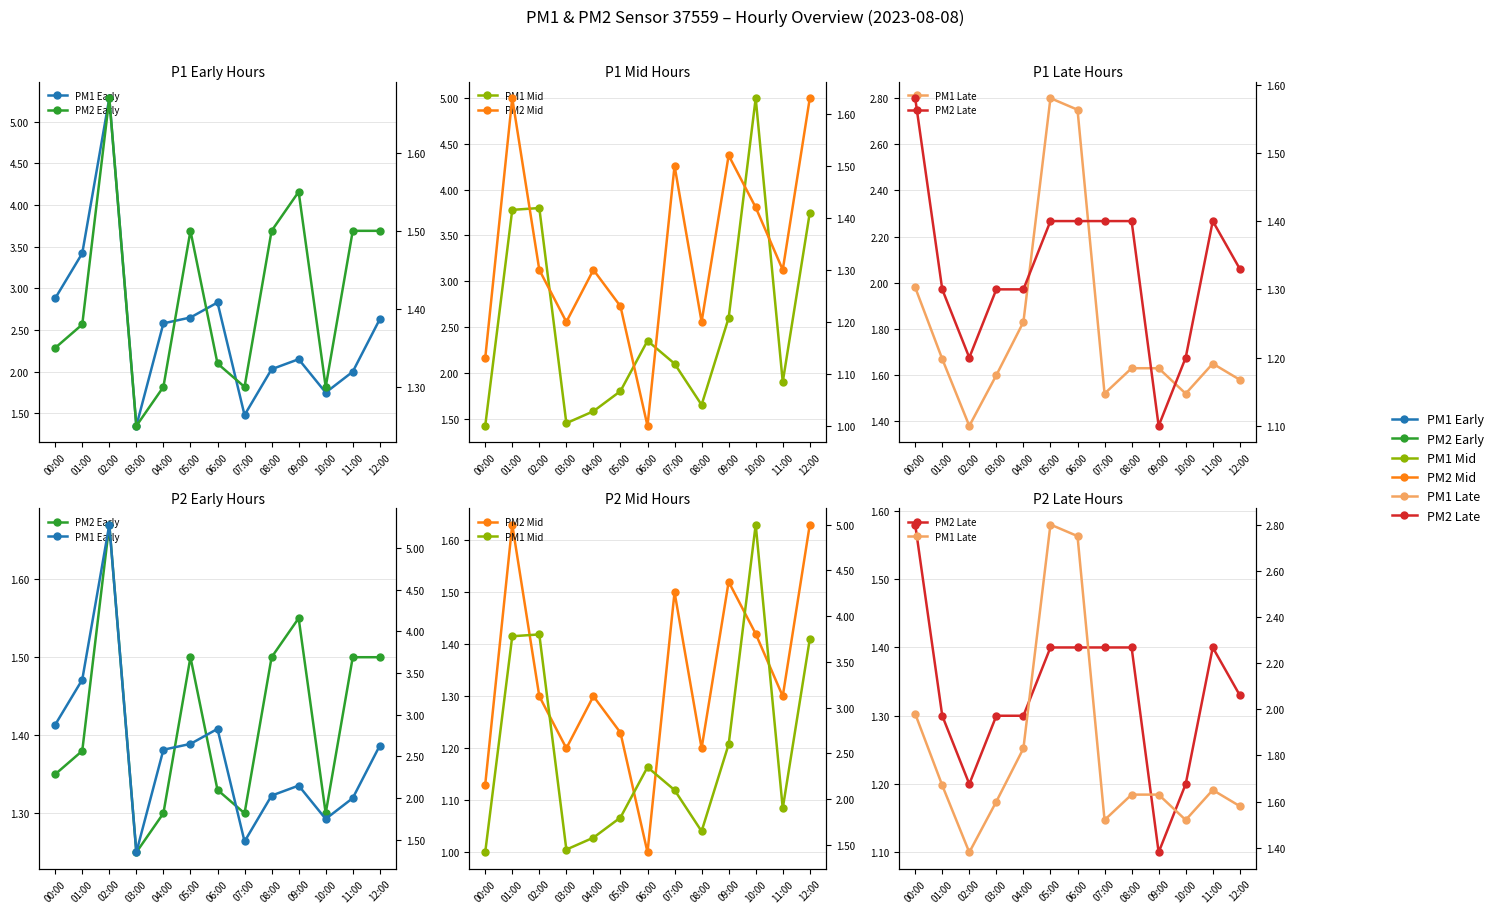

Which series ends up on top after the final intersection of PM1 Late and PM1 Early?

PM1 Early